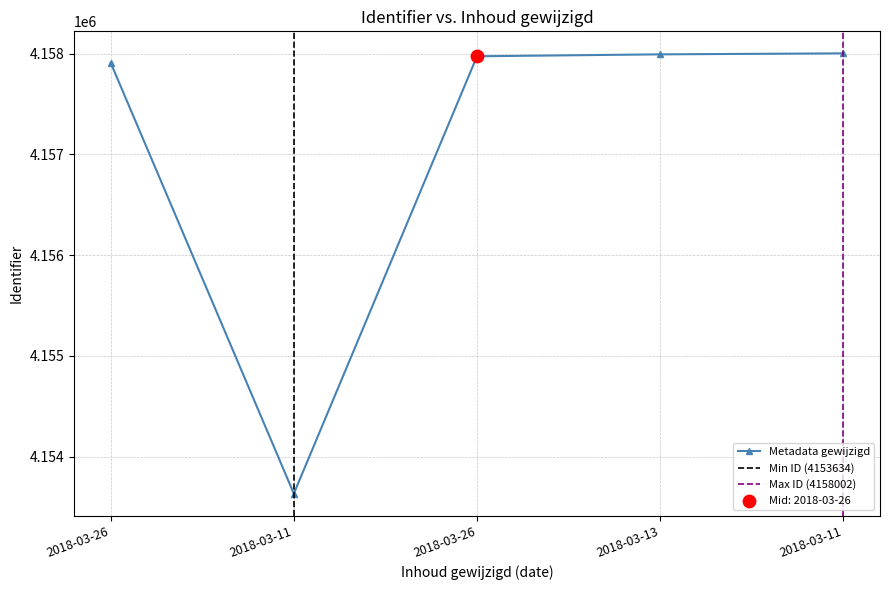

What is the change in value from 2018-03-11 to 2018-03-13?

+4358